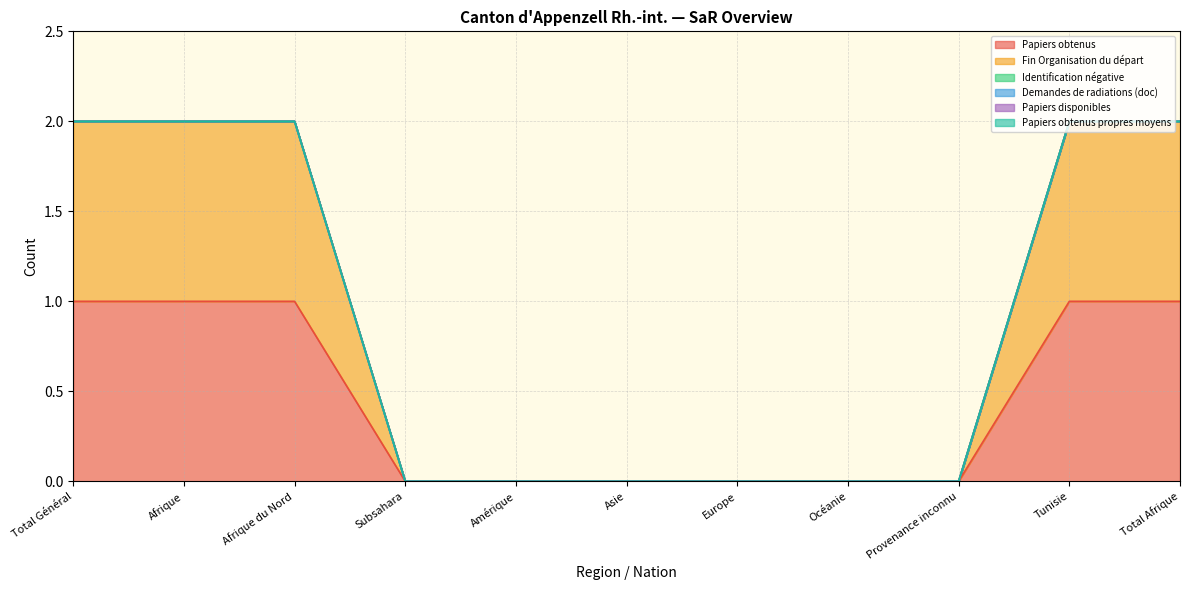

Which series has the largest total across all categories?

Papiers obtenus